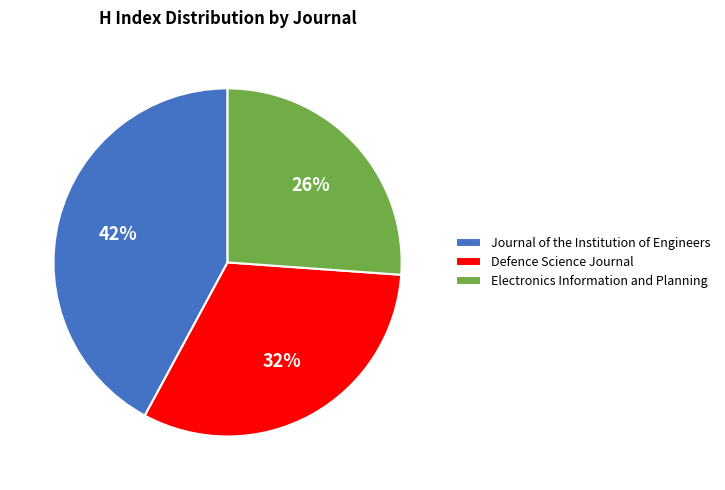

To the nearest percent, what is the difference between the Defence Science Journal and Journal of the Institution of Engineers slice percentages?

10%